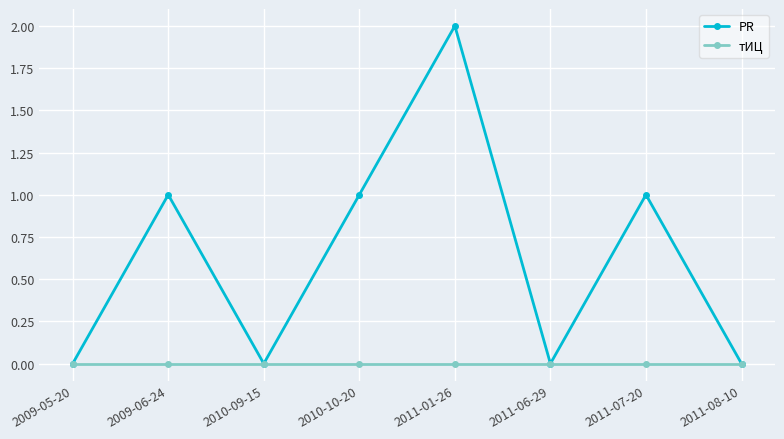

How many interior local valleys does the PR series have?

2